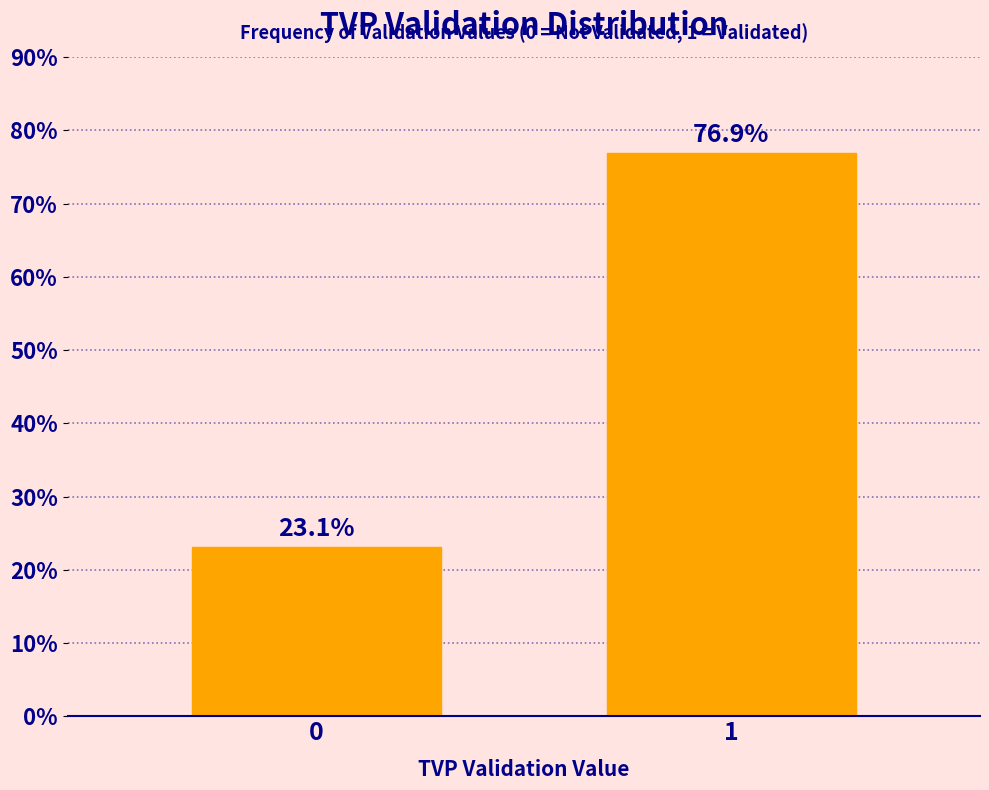

Reading right to left, what are all the values shown in this chart?

1=76.9	0=23.1